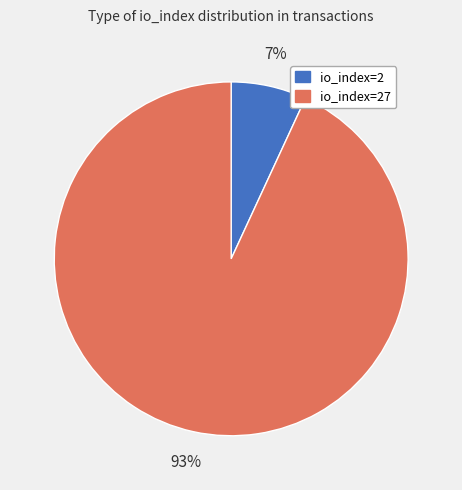

Does any single category account for the majority?

Yes